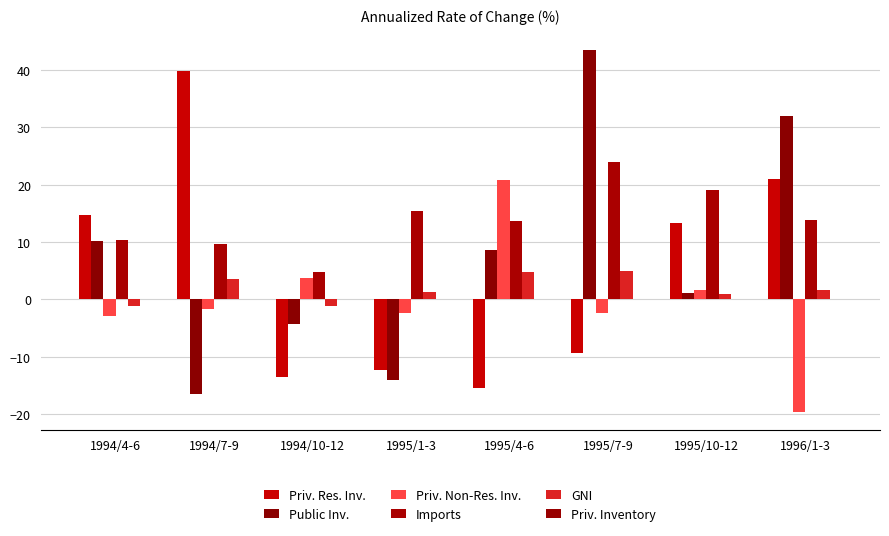

At how many categories does at least one series exceed 37?

2